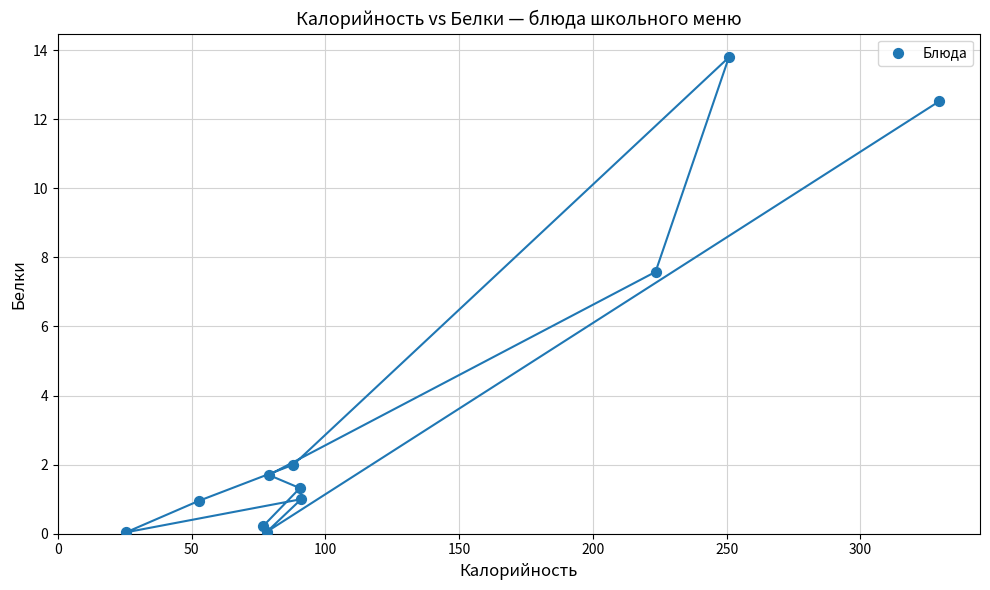

What is the range of X values (max minus min)?

304.0